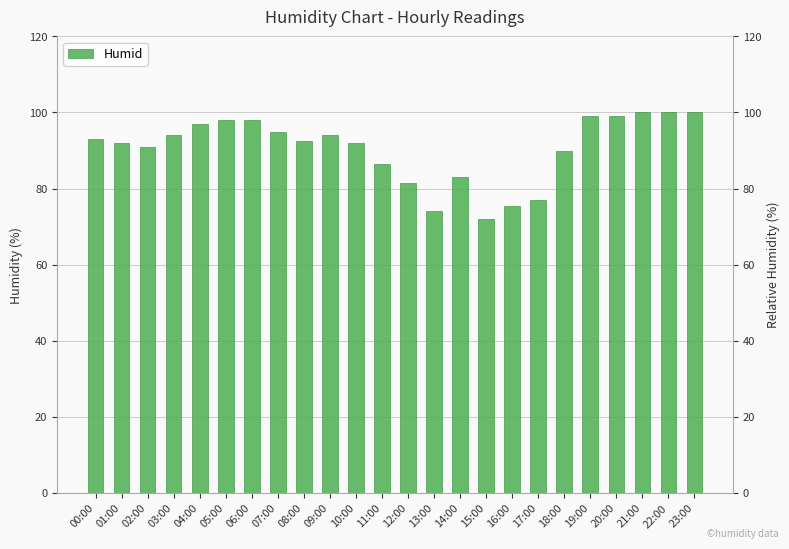

What is the change in value from 03:00 to 14:00?

-11.0